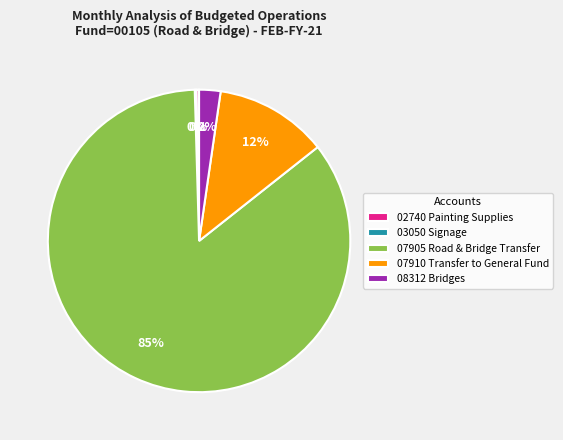

Is the sum of 07905 Road & Bridge Transfer and 08312 Bridges greater than half?

Yes